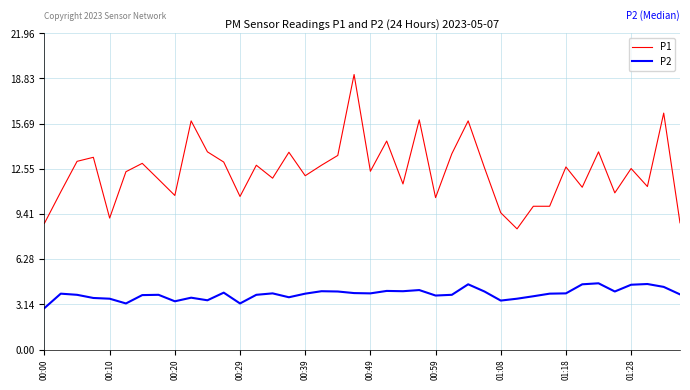

What is the highest value of the P1 series?

19.1